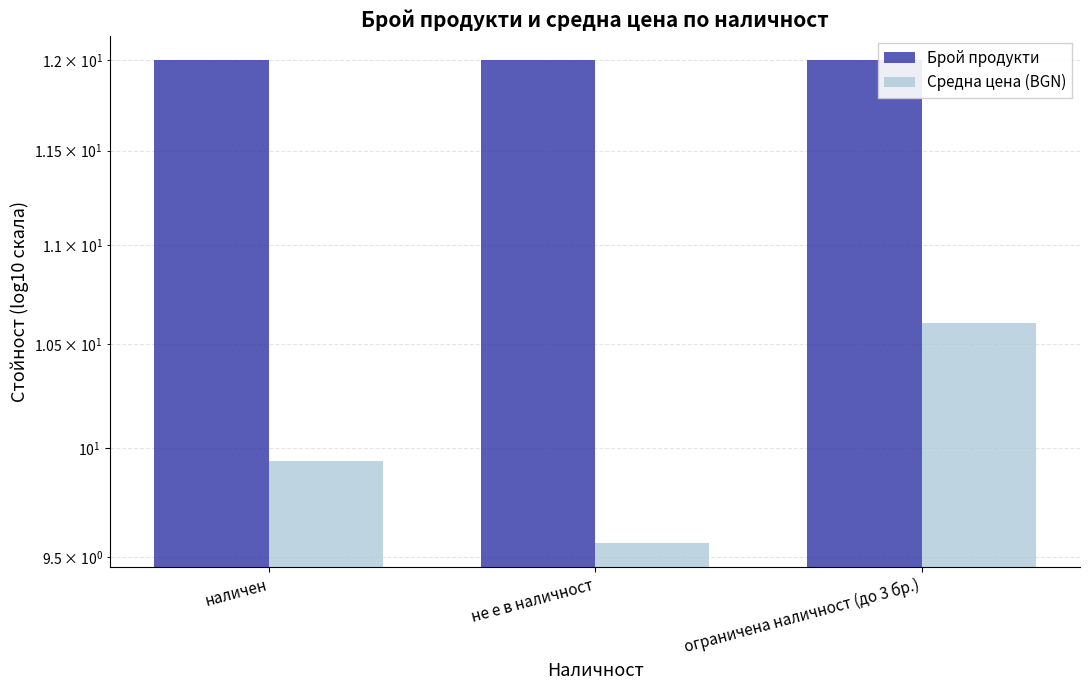

What is the spread (max minus min) of values at ограничена наличност (до 3 бр.)?

1.4